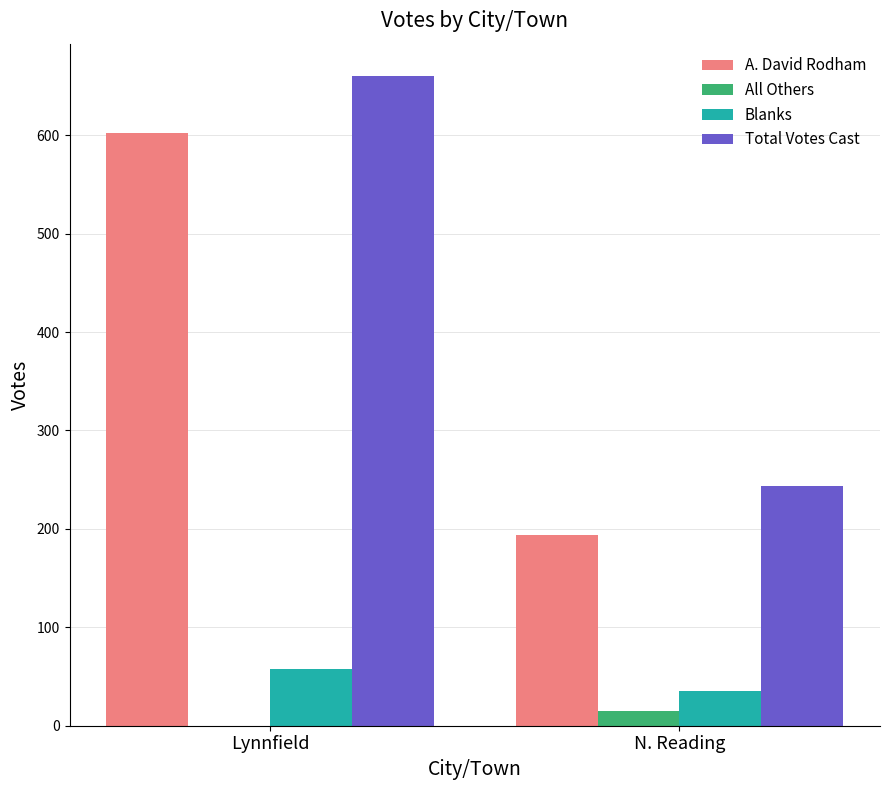

Which series changed the most between Lynnfield and N. Reading?

Total Votes Cast